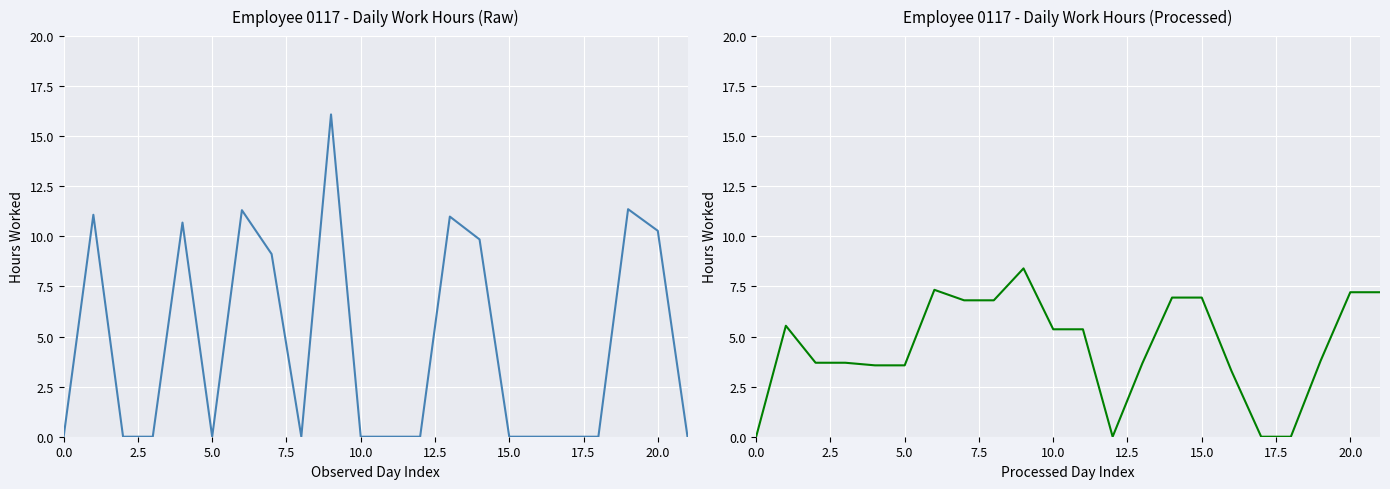

Is the value of Work Hours (Low) at 15.0 greater than the value of Work Hours (Low) Smoothed at 17?

Yes